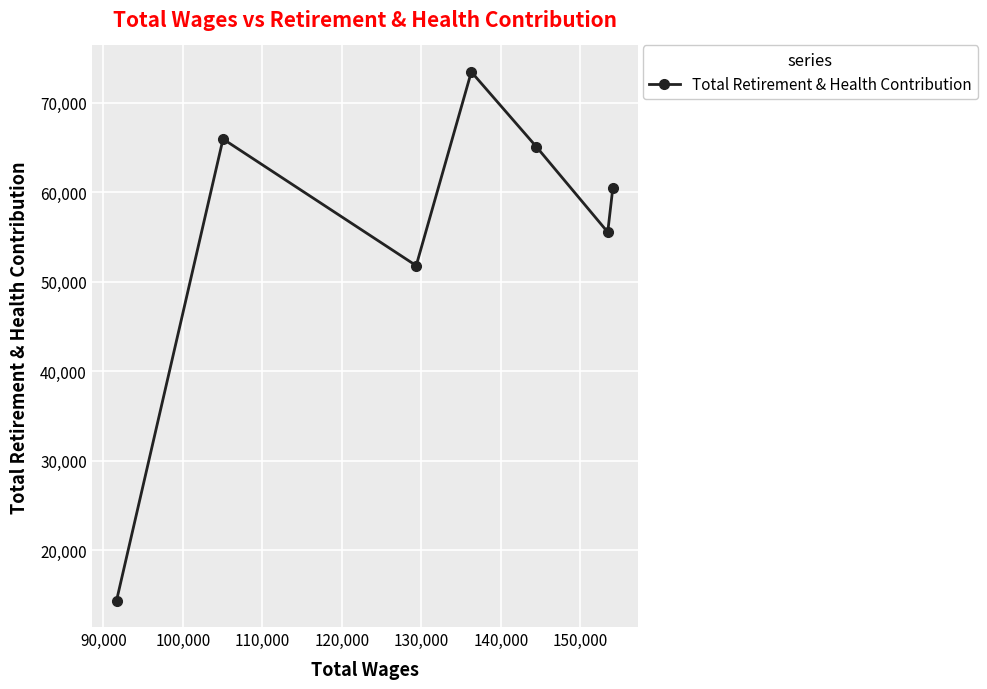

What is the smallest value displayed?

14360